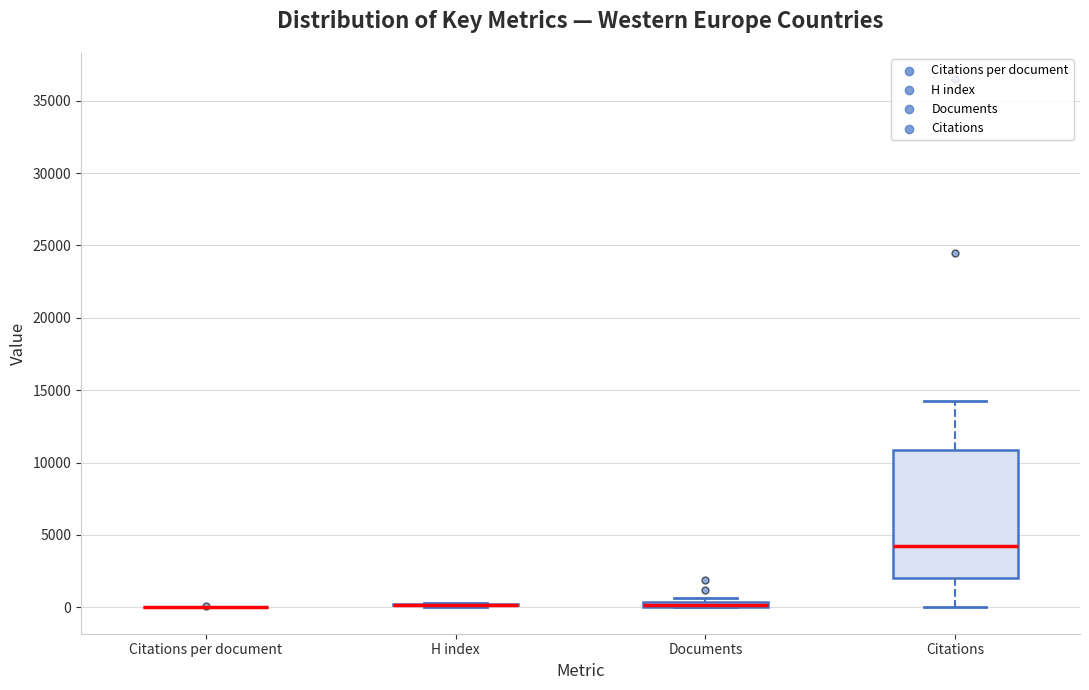

Which box is the tallest, from its lower edge to its upper edge?

Citations